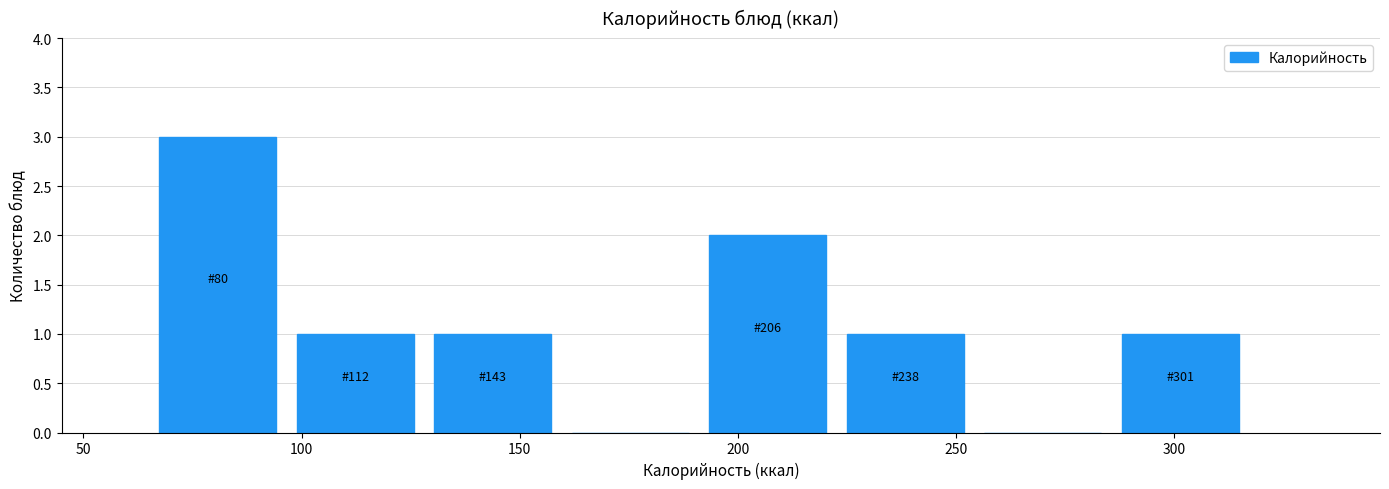

Which range on the x-axis has the tallest bar?

65 to 95